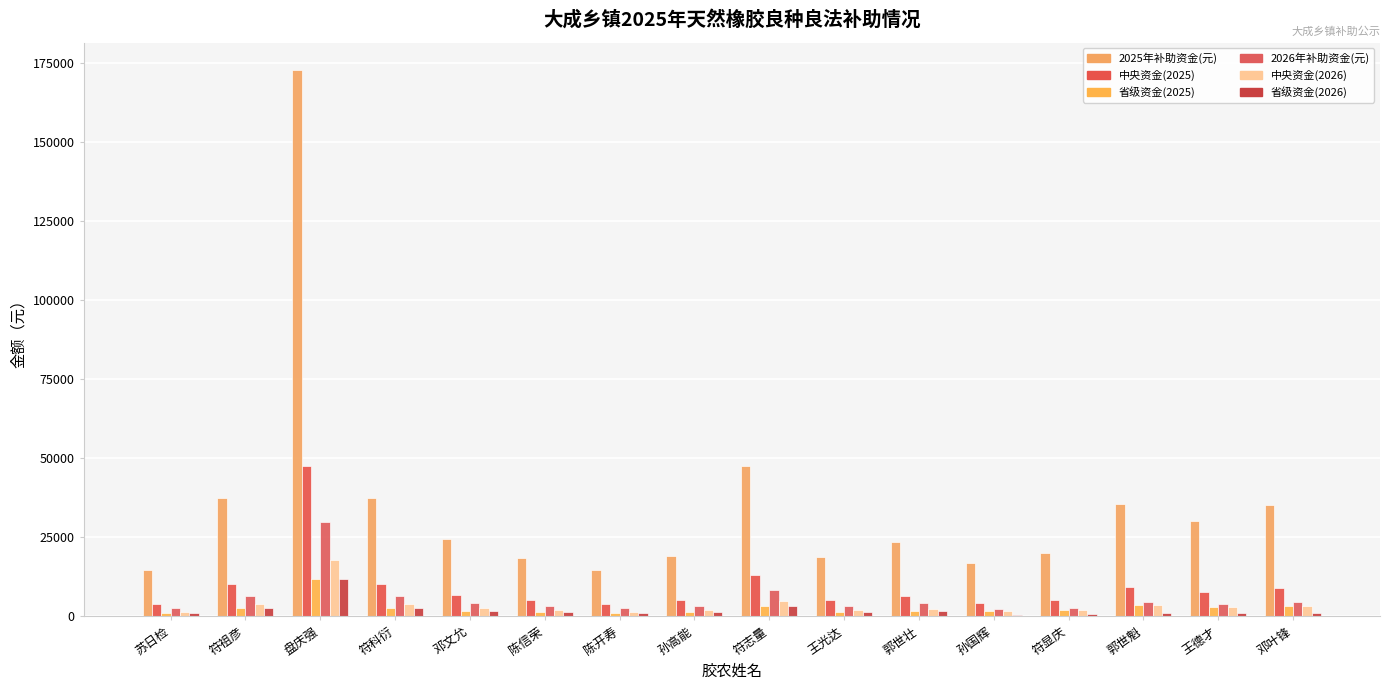

Are the bars grouped side by side (vs. stacked)?

Yes